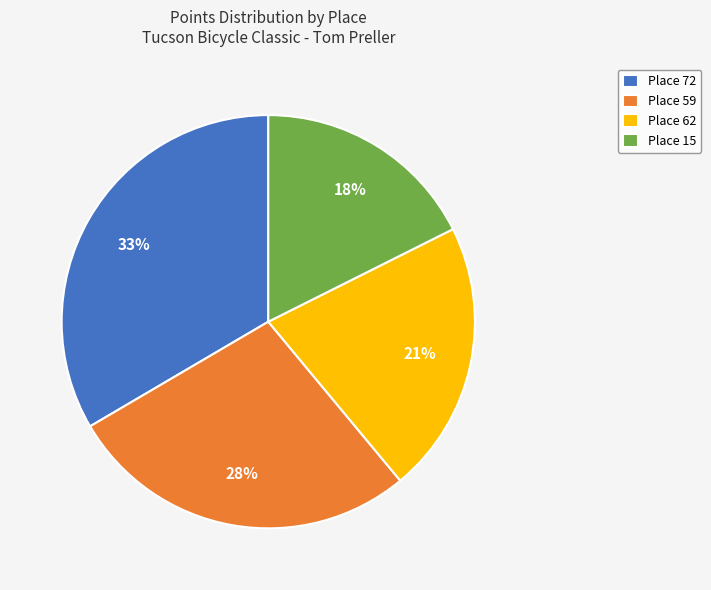

To the nearest percent, what is the average slice percentage?

25%